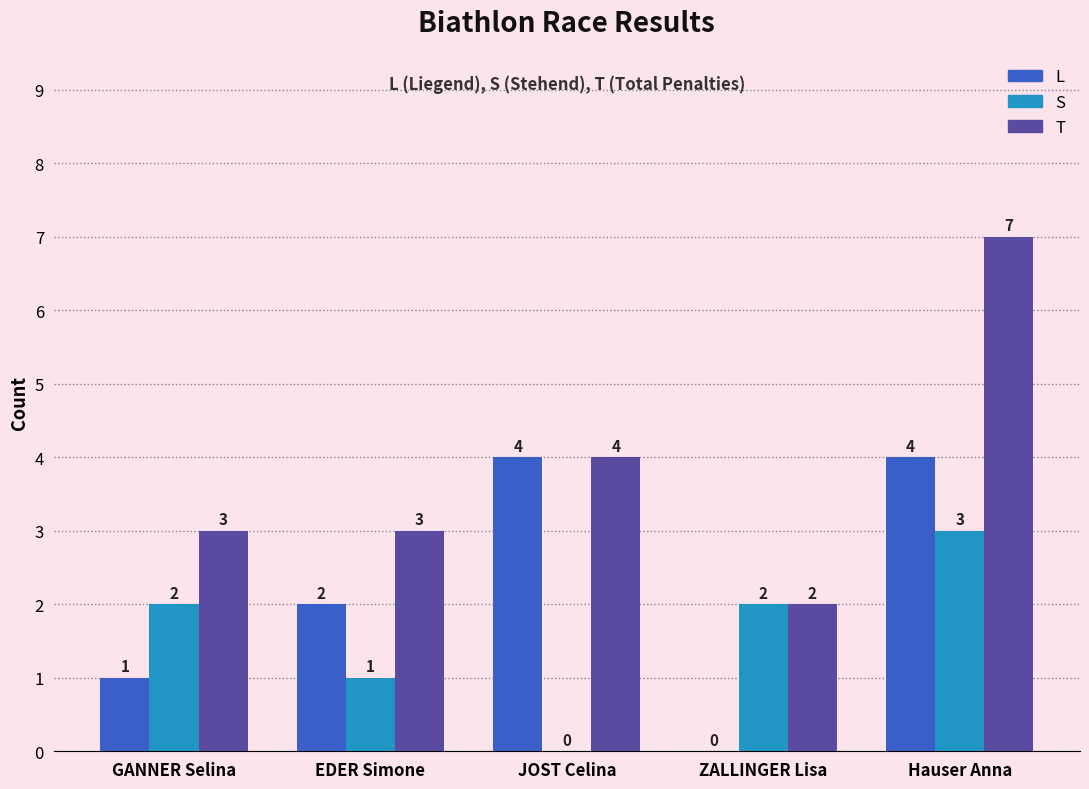

Reading right to left, list all the values displayed in this chart.

L: Hauser Anna=4	ZALLINGER Lisa=0	JOST Celina=4	EDER Simone=2	GANNER Selina=1
S: Hauser Anna=3	ZALLINGER Lisa=2	JOST Celina=0	EDER Simone=1	GANNER Selina=2
T: Hauser Anna=7	ZALLINGER Lisa=2	JOST Celina=4	EDER Simone=3	GANNER Selina=3